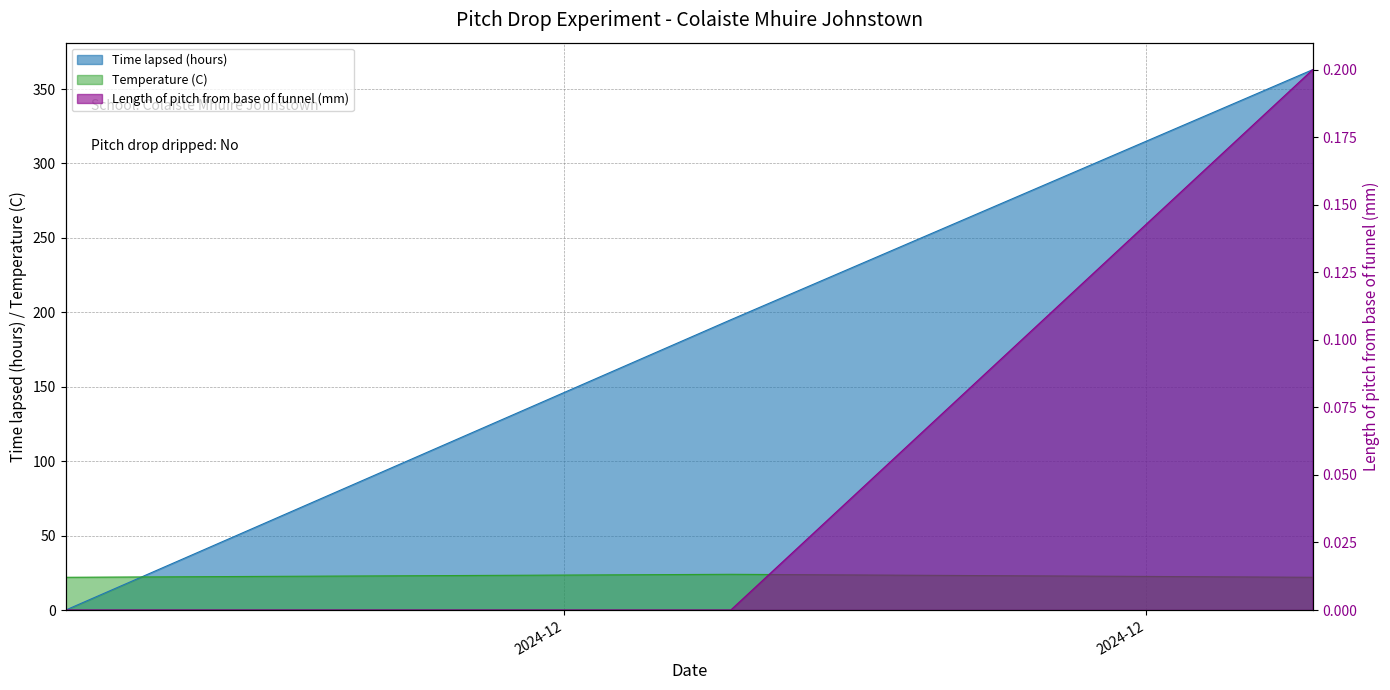

What is the label of the 1st point from the left?

27/11/2024